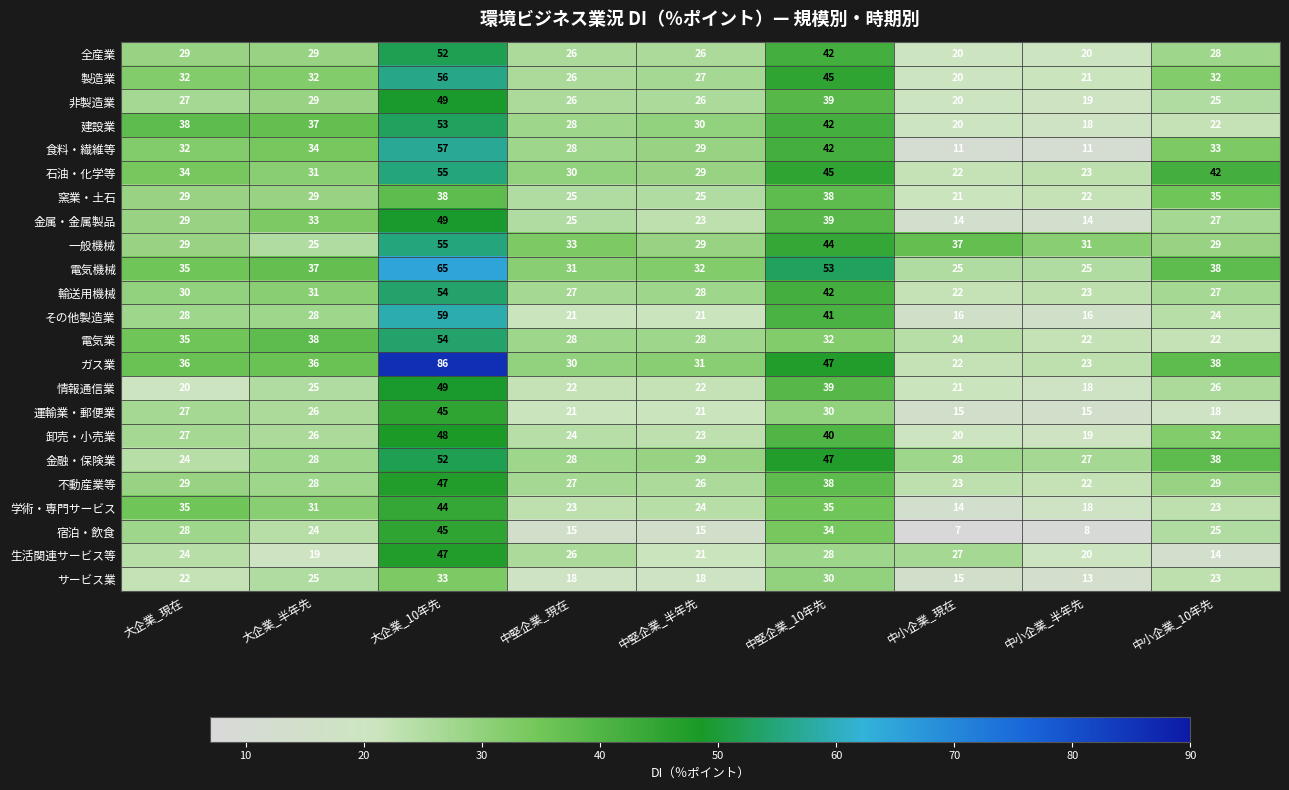

Which series has the largest total across all categories?

ガス業